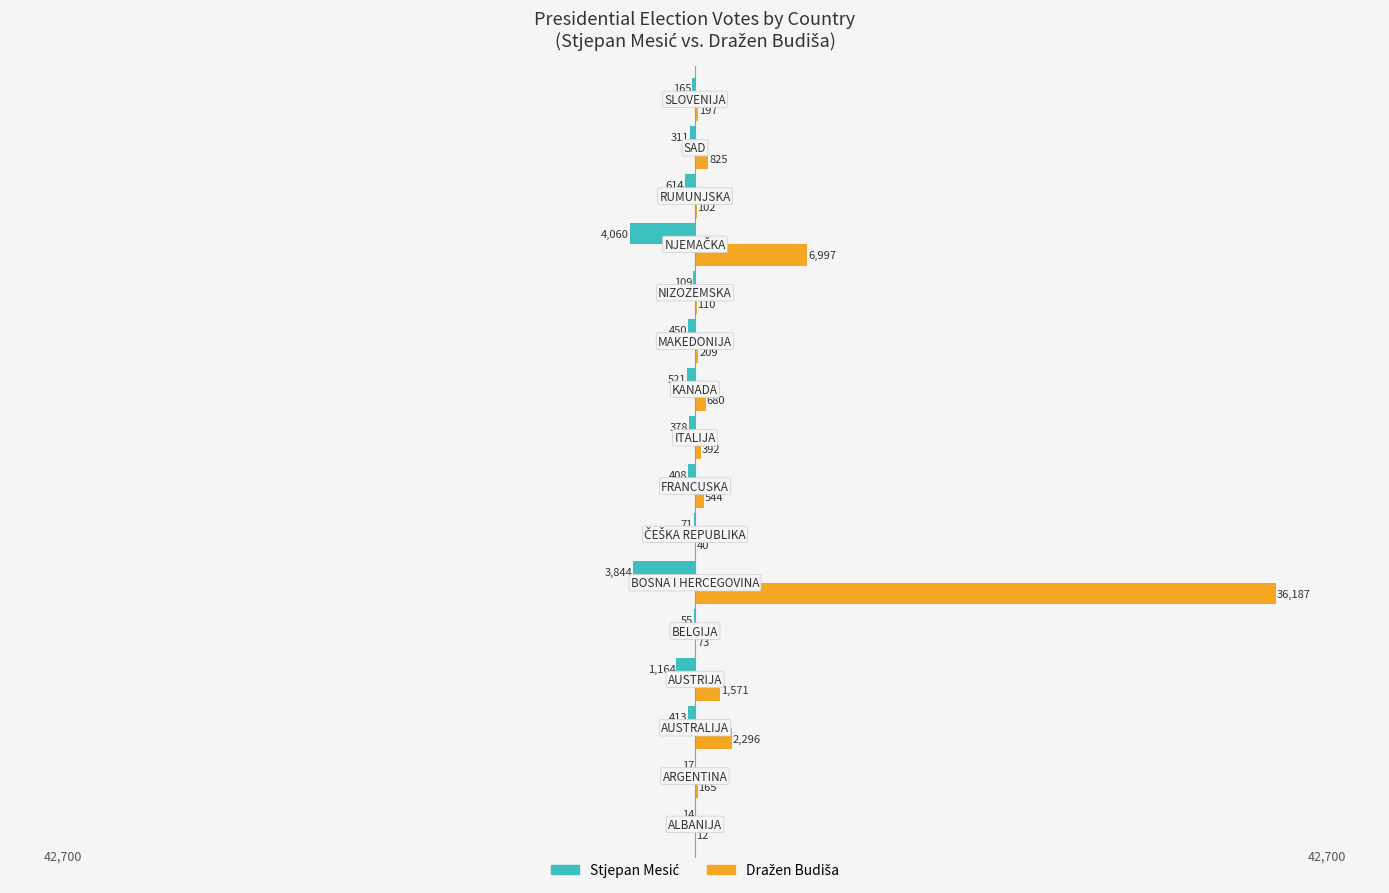

List the series in order of their peak value, lowest first.

Stjepan Mesić, Dražen Budiša